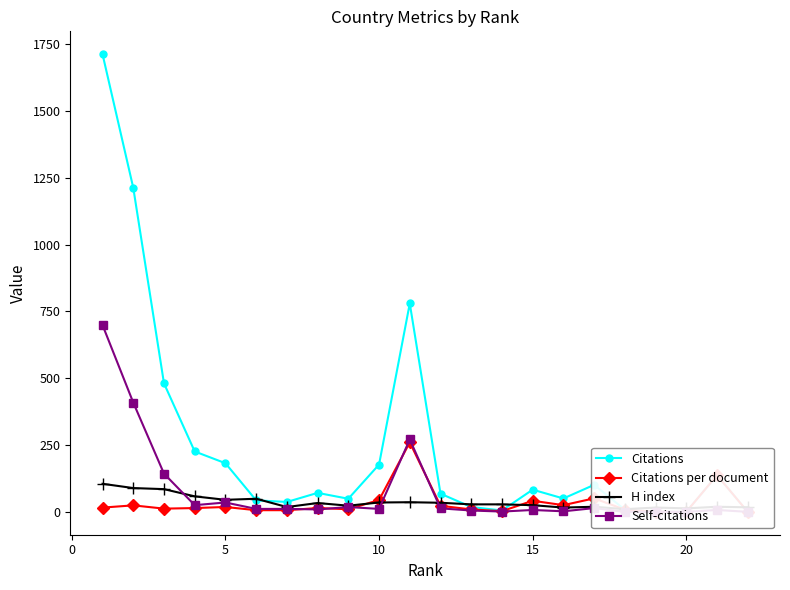

What are all the series names shown in the legend?

Citations, Citations per document, H index, Self-citations